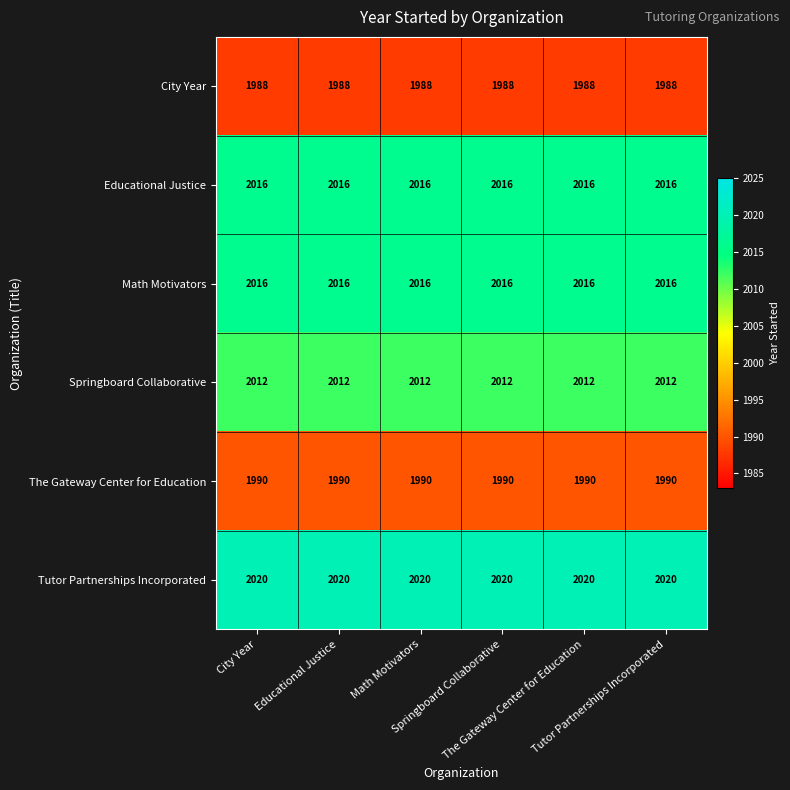

What is the minimum value shown in the chart?

1988